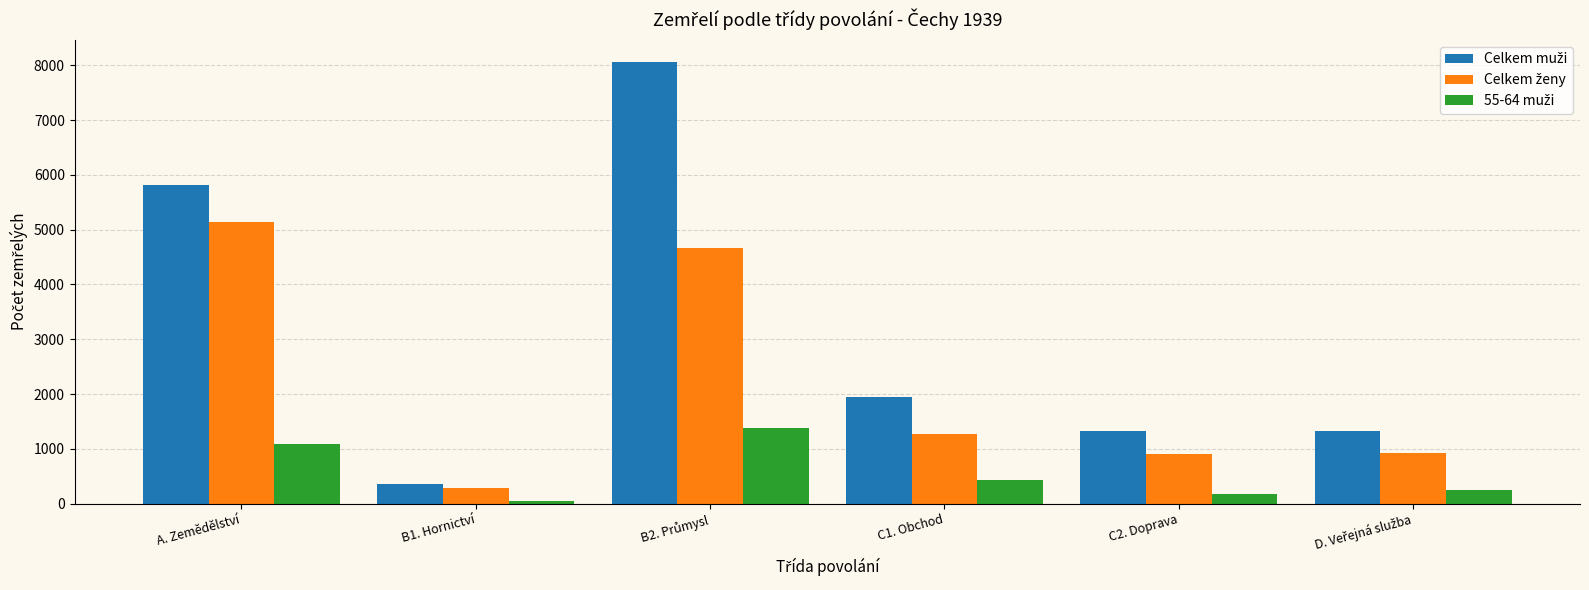

What is the spread (max minus min) of values at C2. Doprava?

1136